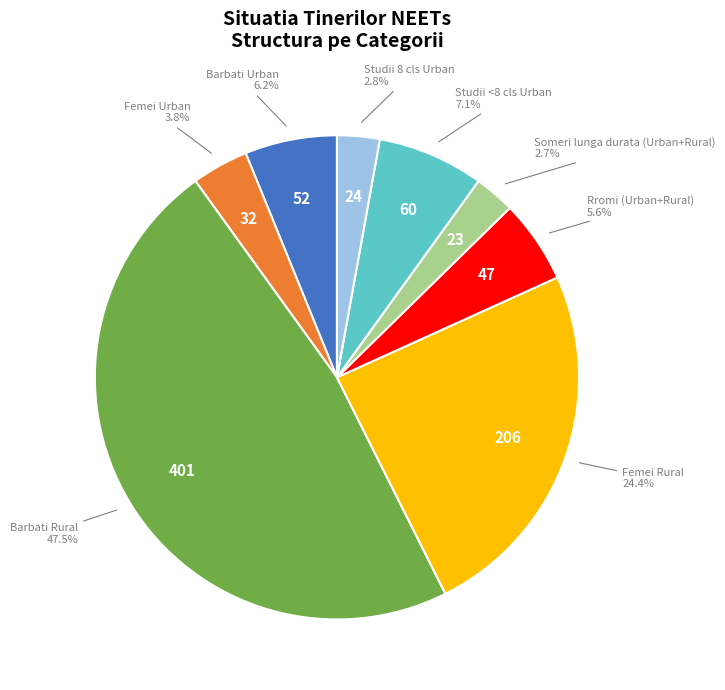

Is there any slice that represents more than half of the pie?

No